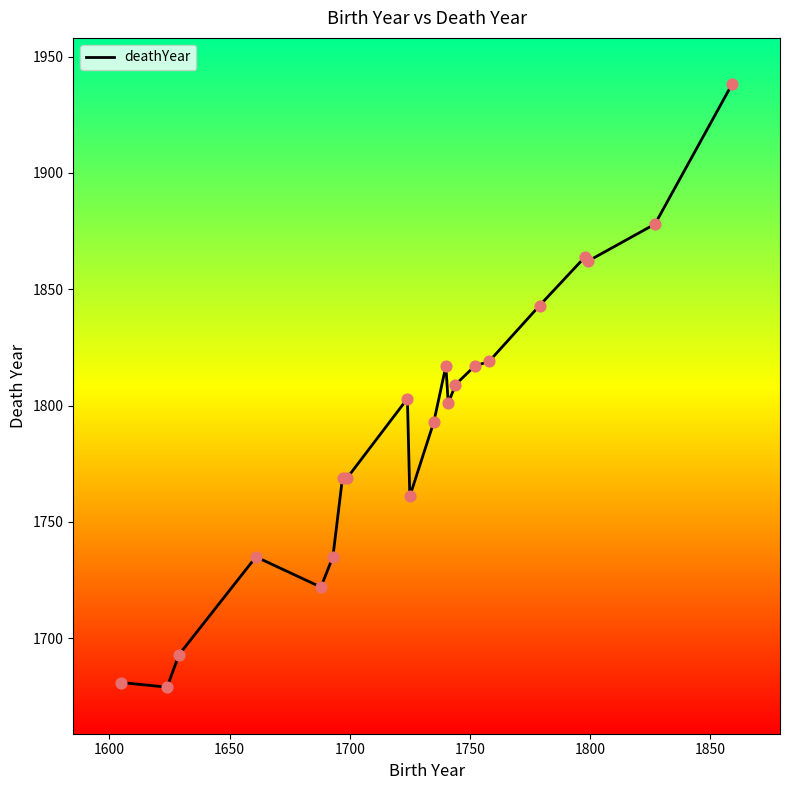

What is the greatest value displayed?

1938